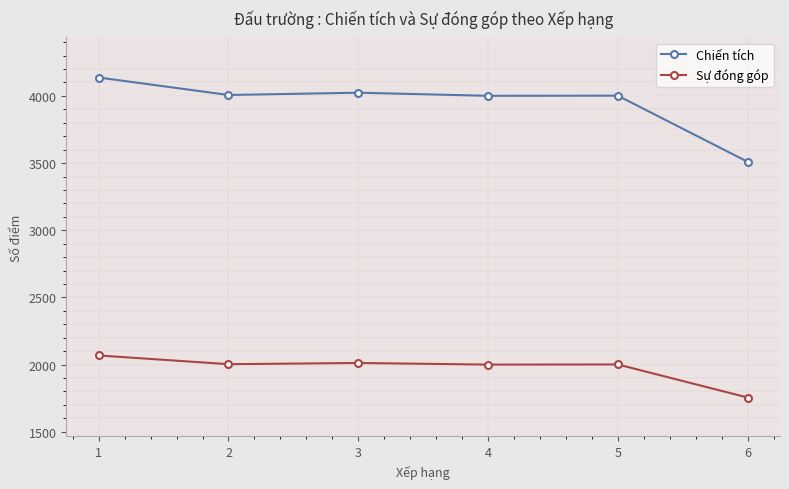

At 2, list the series in order from smallest to largest.

Sự đóng góp, Chiến tích